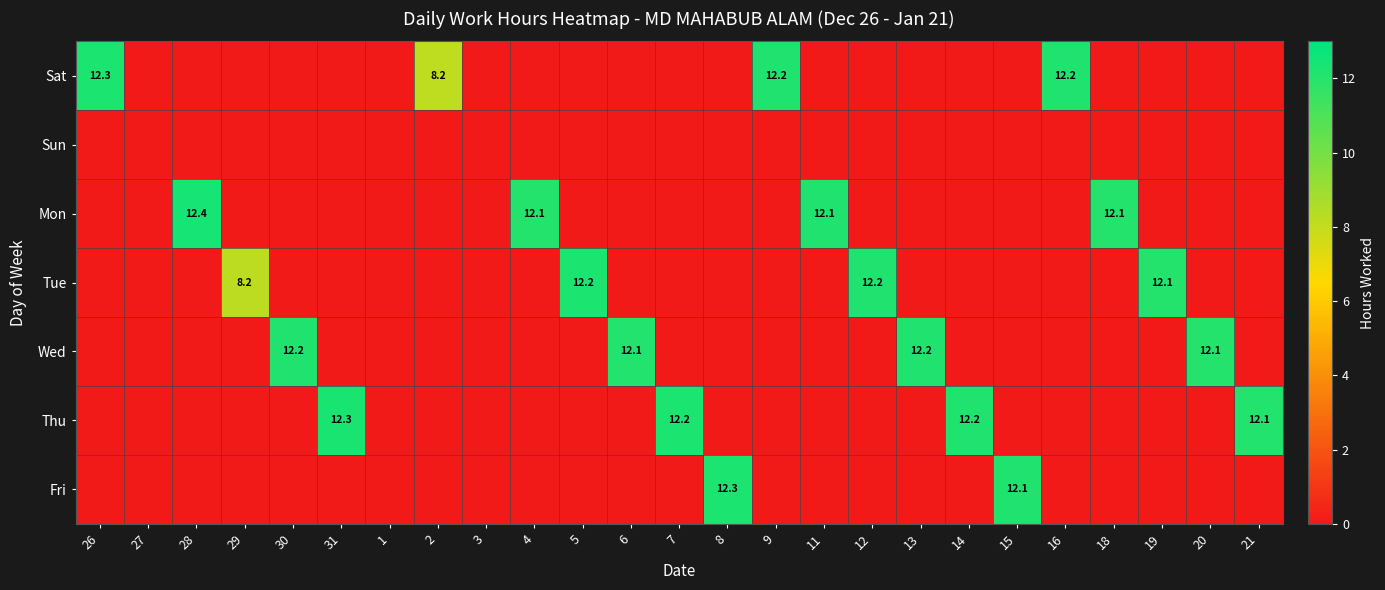

True or false: Thu has a value of 17.4 at 7.

False